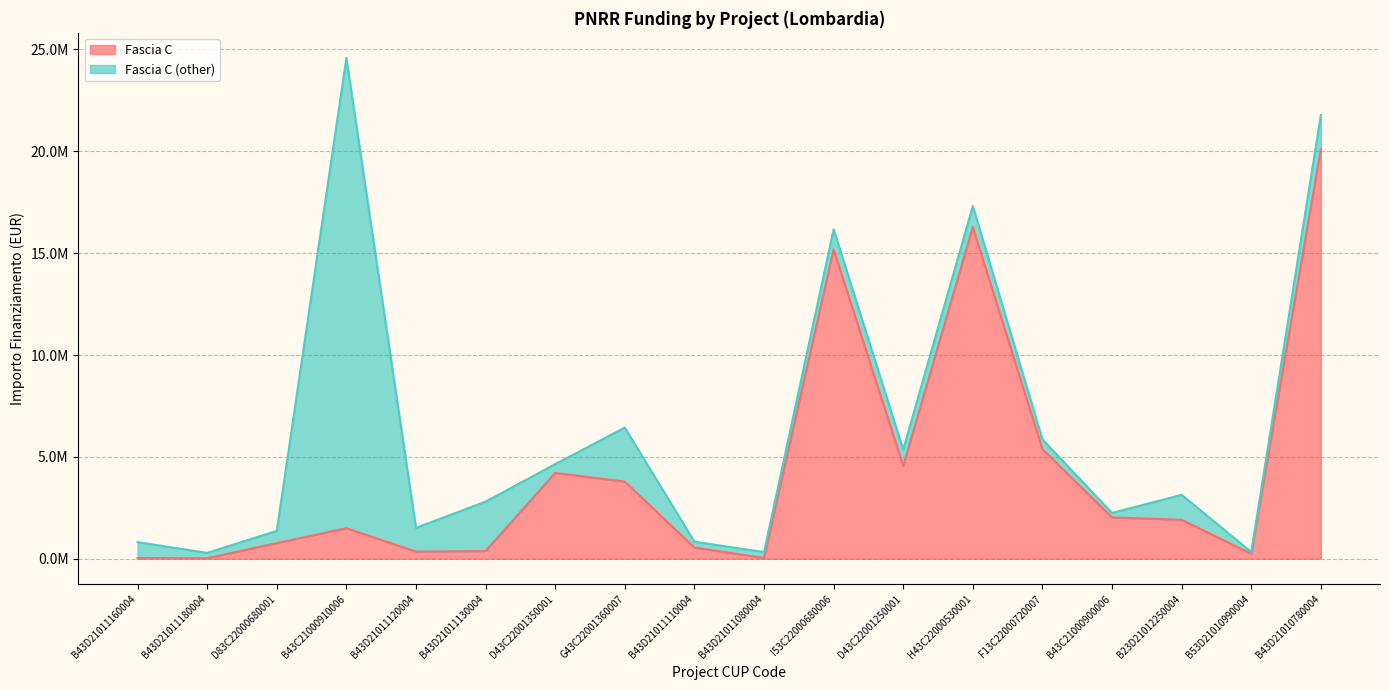

What is the approximate value at I53C22000680006?

15188855.7